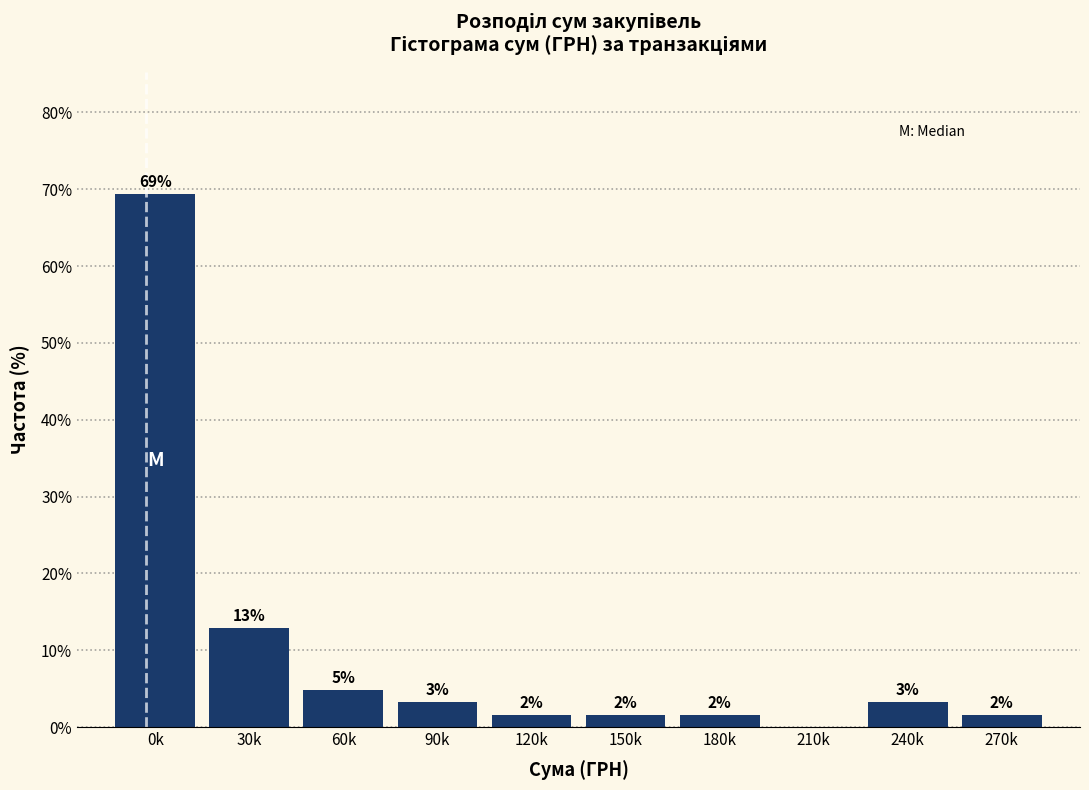

Are the bars horizontal?

No